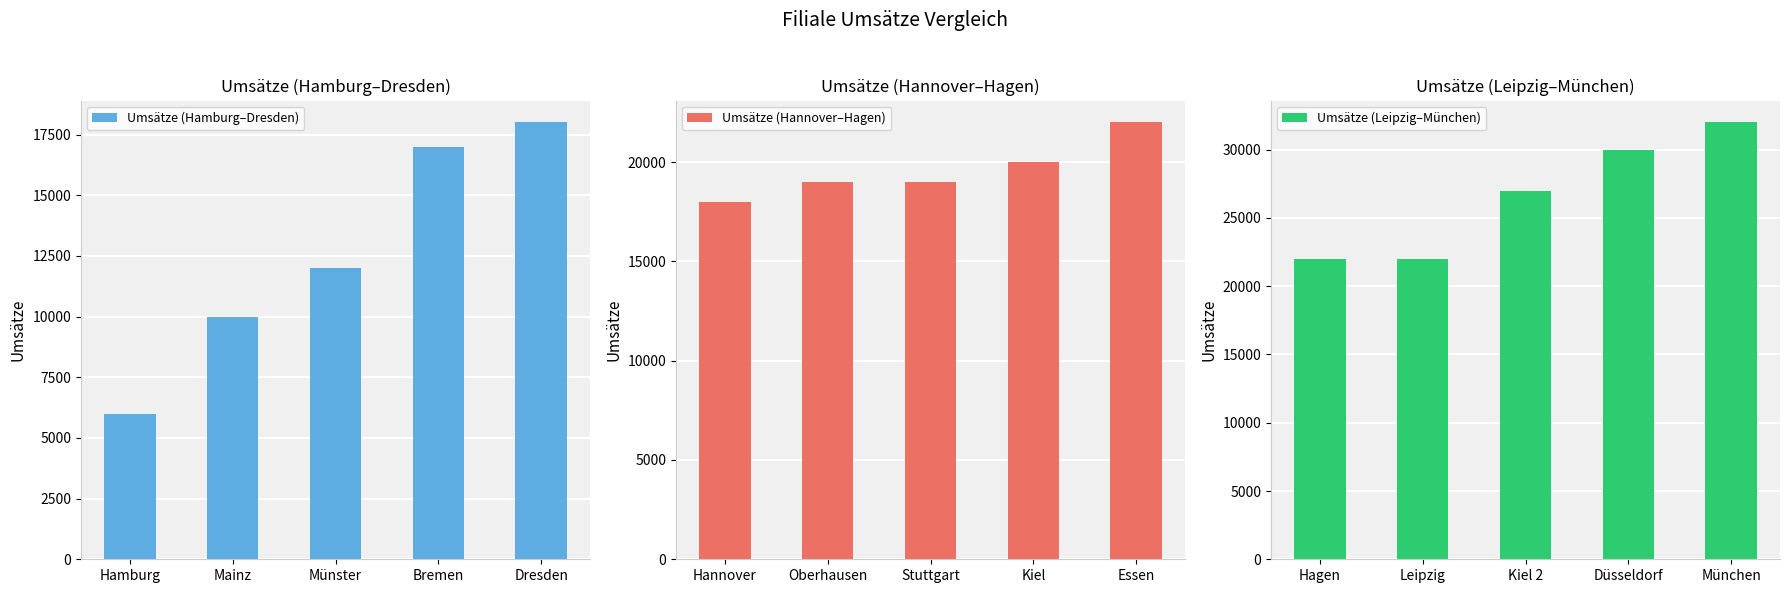

Which series has the largest range (max minus min)?

Umsätze (Hamburg–Dresden)